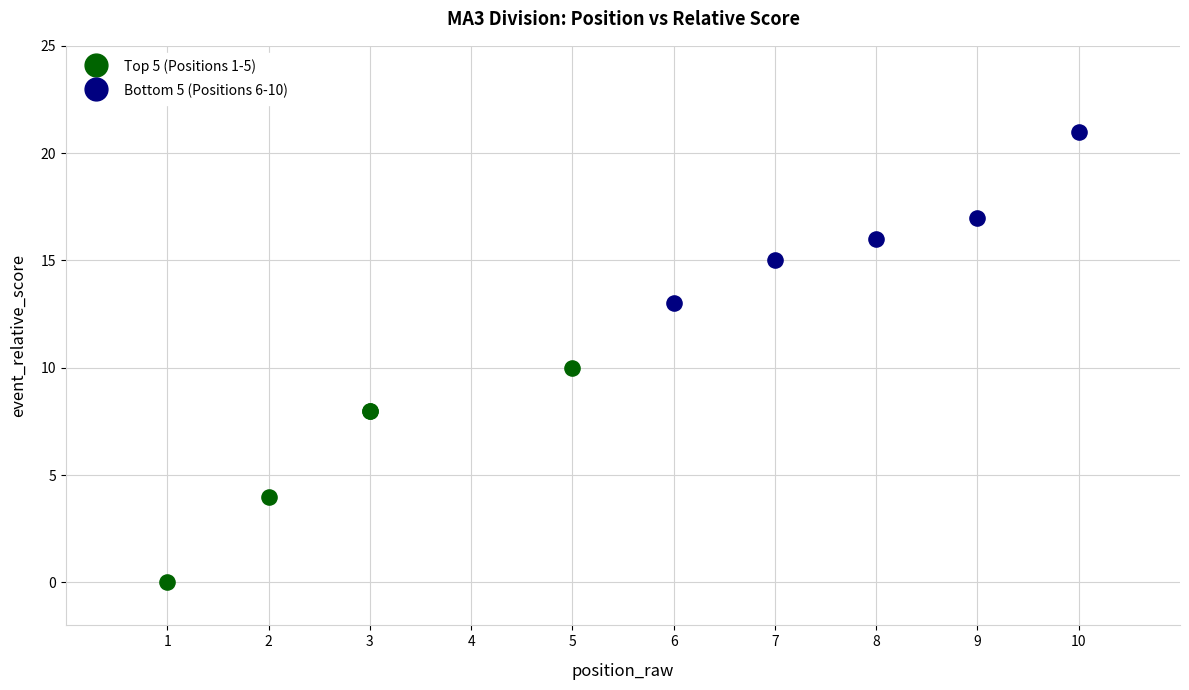

Which series reaches the maximum Y coordinate?

Bottom 5 (Positions 6-10)